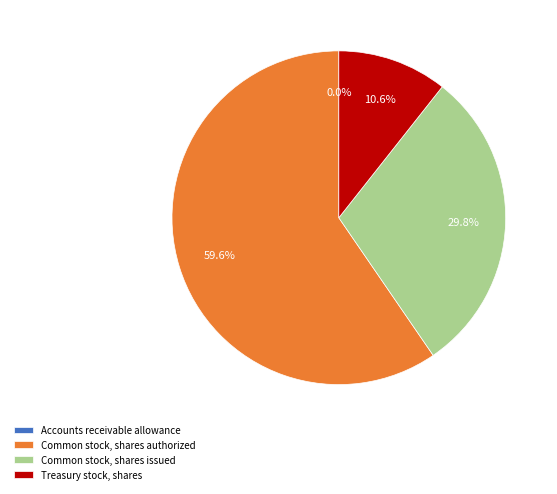

Combined, what portion of the pie is Common stock, shares authorized and Treasury stock, shares?

70.2%